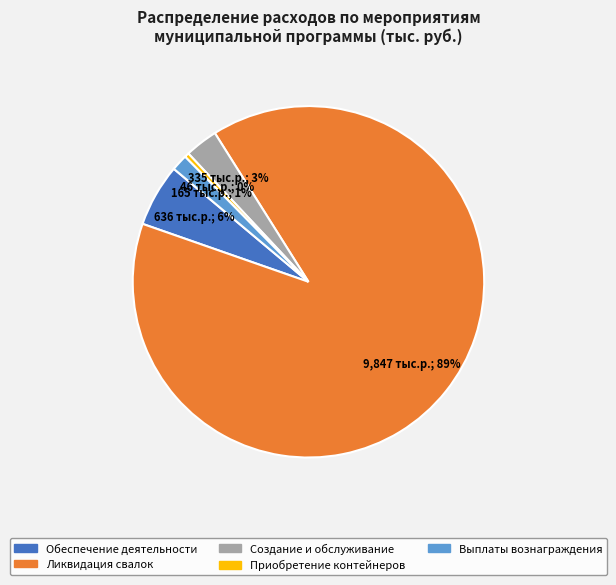

True or false: Выплаты вознаграждения accounts for 11% of the total.

False